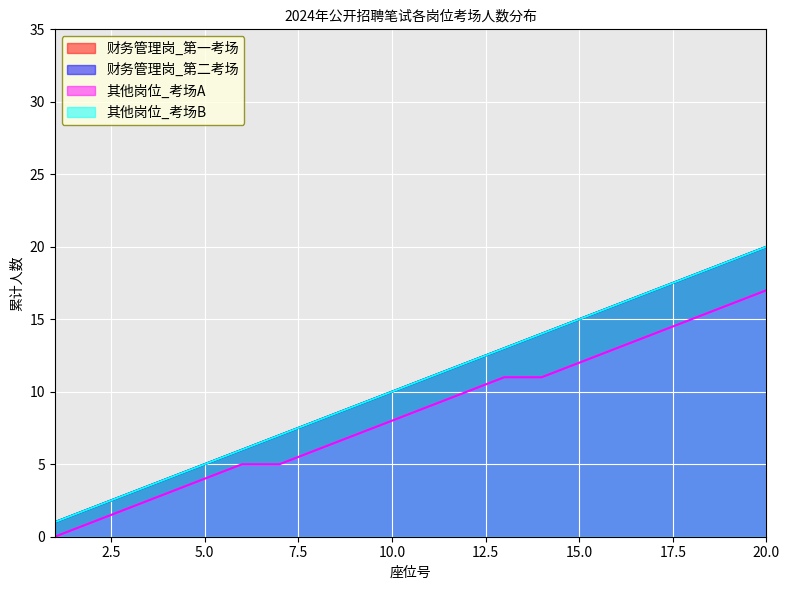

Does the chart display data point markers on the line(s)?

No